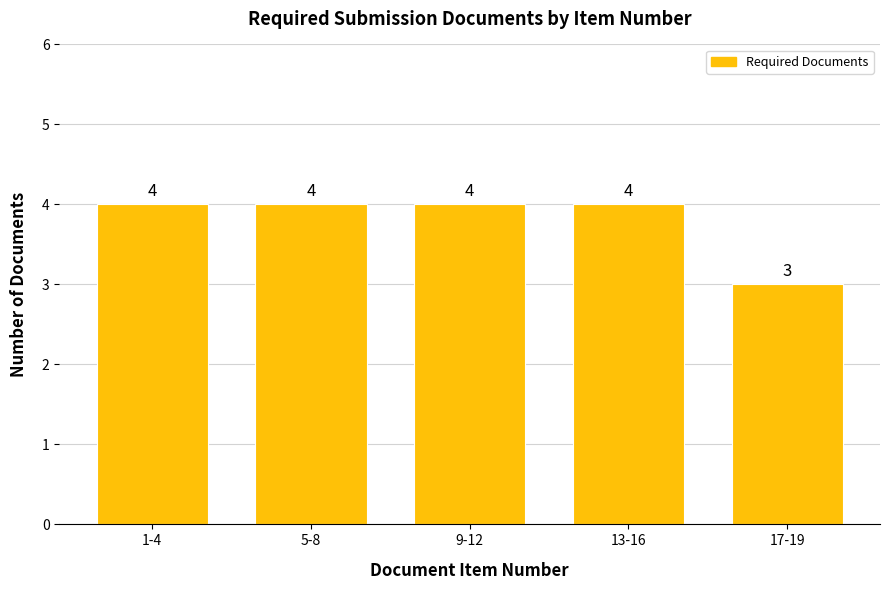

Reading left to right, transcribe all the data shown in this chart.

1-4=4	5-8=4	9-12=4	13-16=4	17-19=3